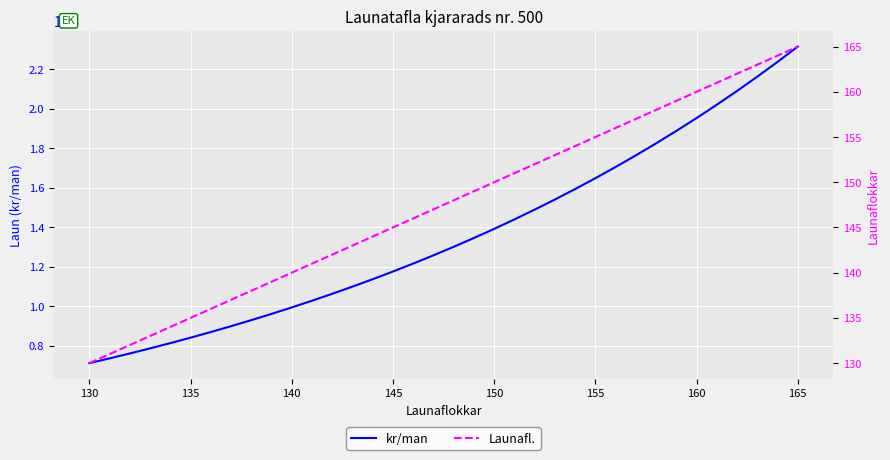

List the series in order of their overall mean, lowest first.

Launafl., kr/man